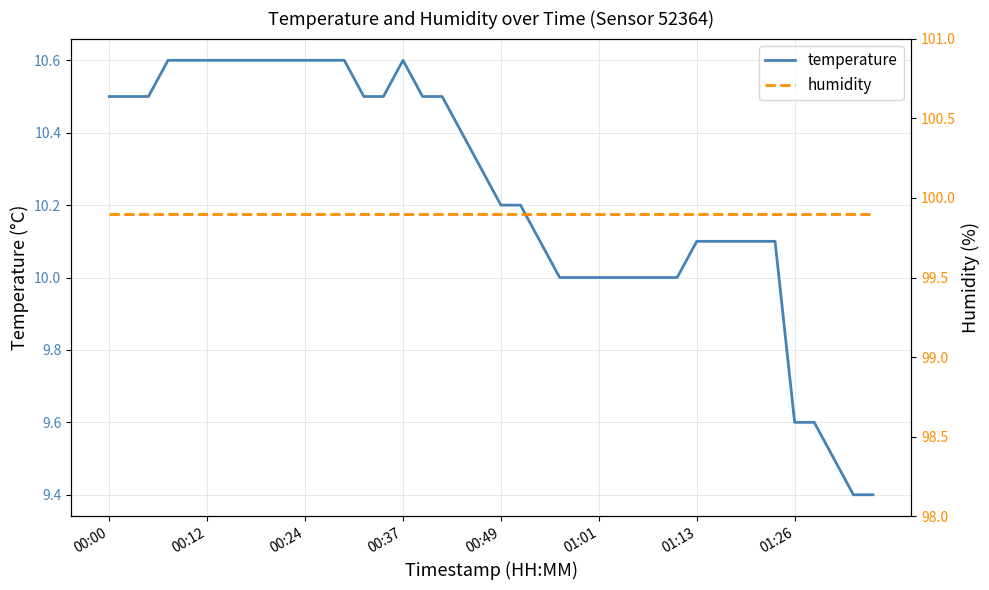

List the series in order of their overall mean, lowest first.

temperature, humidity